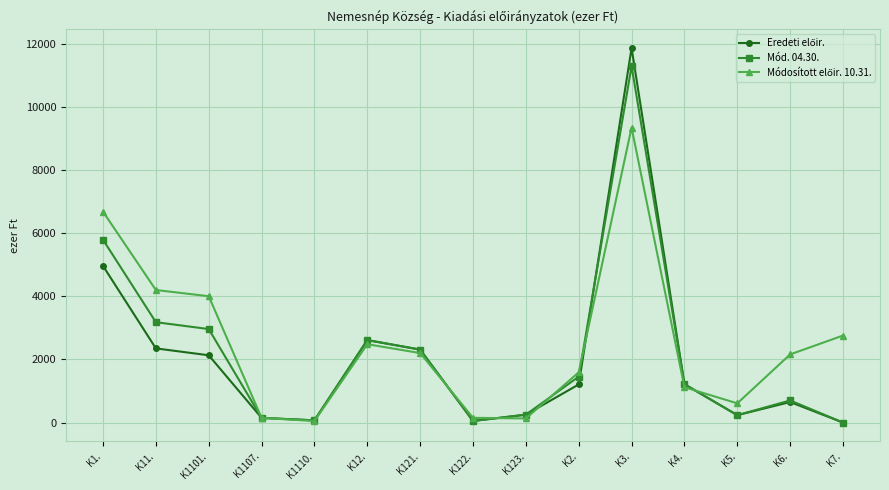

What is the label of the 1st point from the left?

K1.